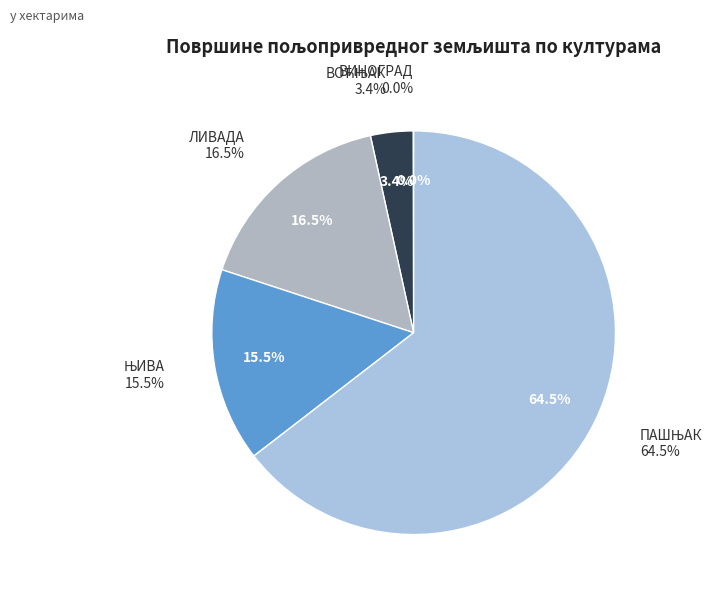

To the nearest percent, what is the average slice percentage?

20%